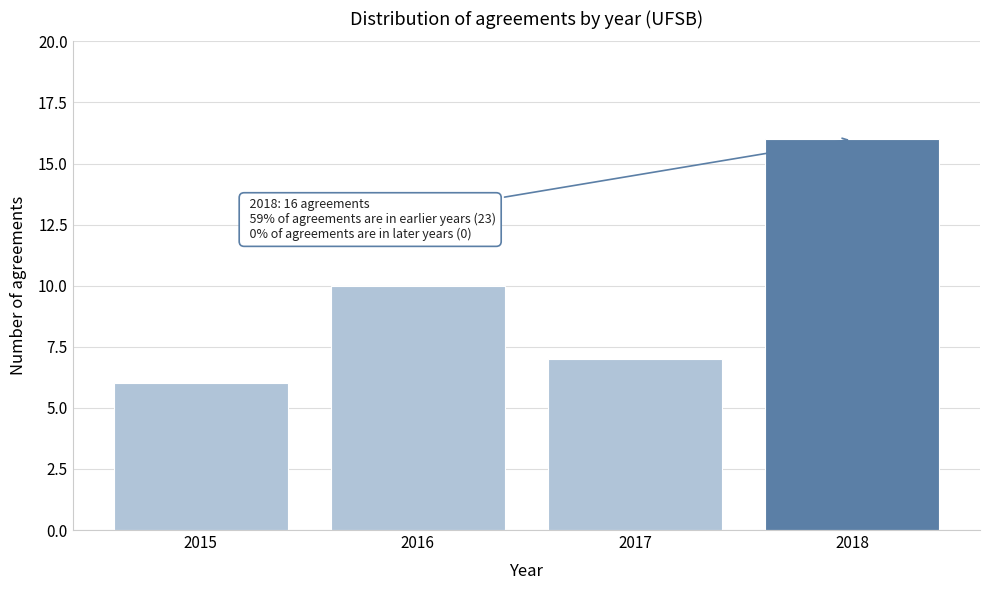

Reading left to right, extract all data points from this chart.

2015=6	2016=10	2017=7	2018=16